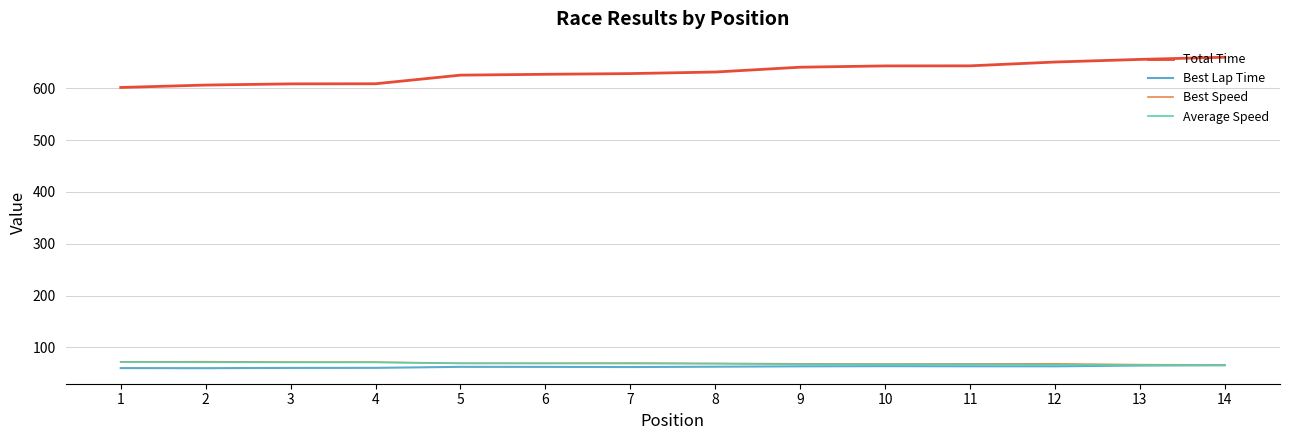

True or false: Best Speed and Total Time cross at least once.

False